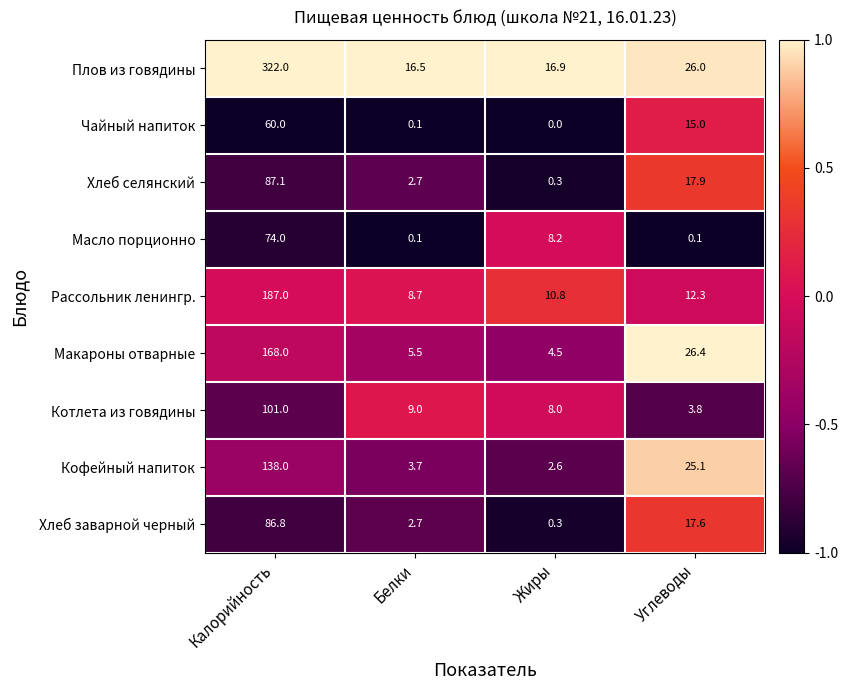

Is it true that Масло порционно equals 119.6 at Калорийность?

False